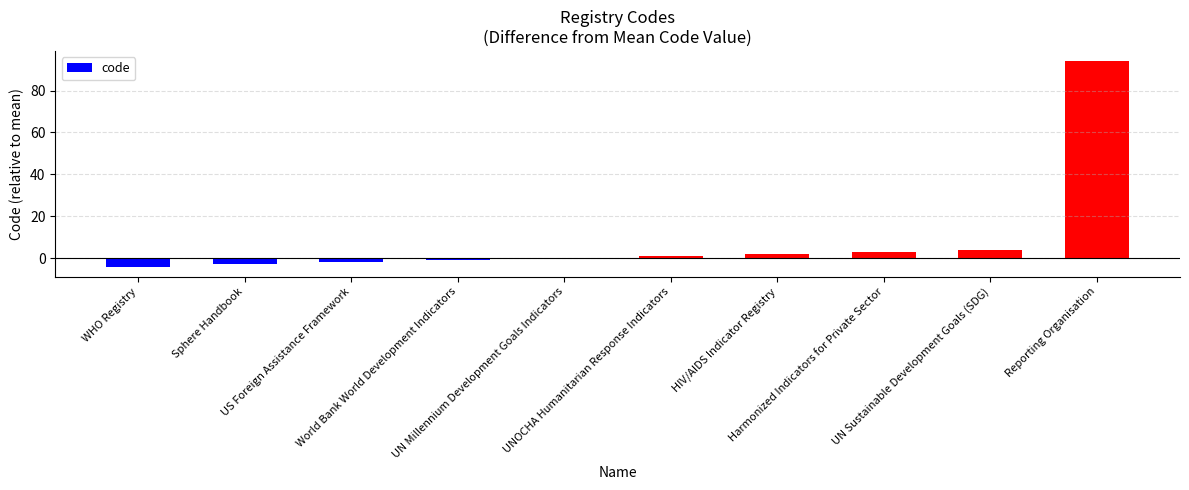

What is the sum of all values?

94